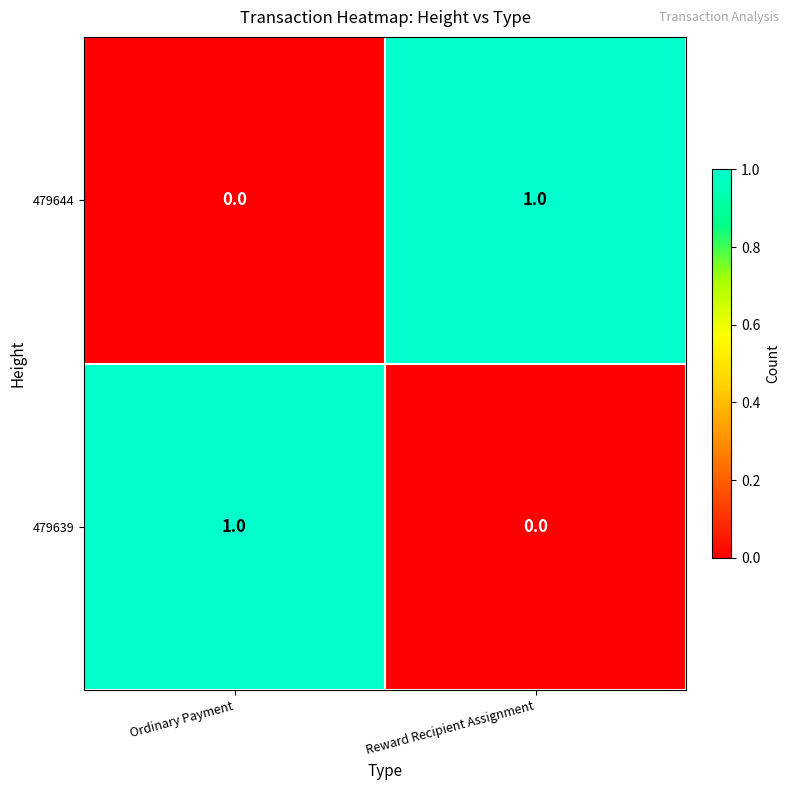

At which label is 479644 closest to 0?

Ordinary Payment